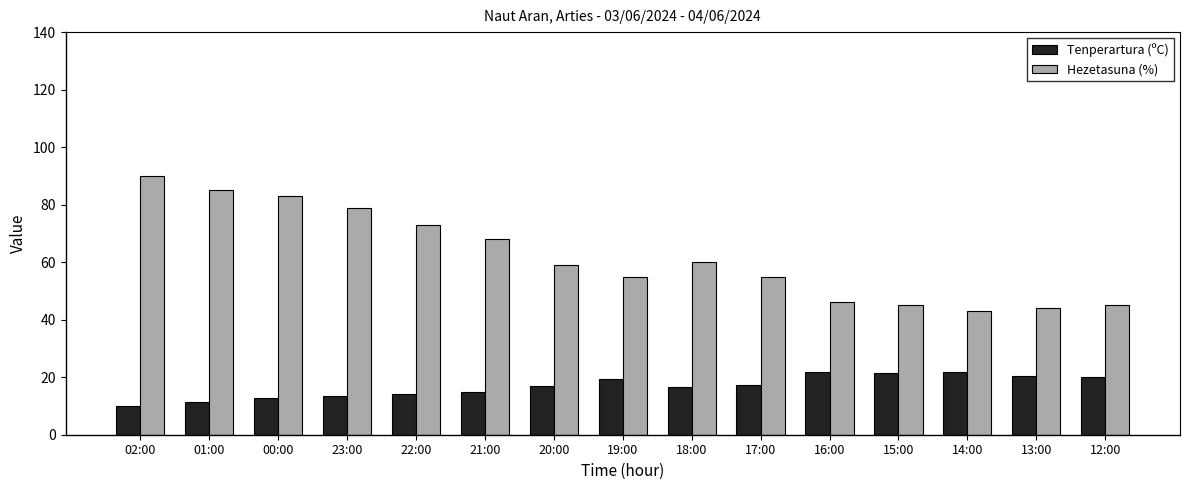

At how many categories does at least one series exceed 30?

15